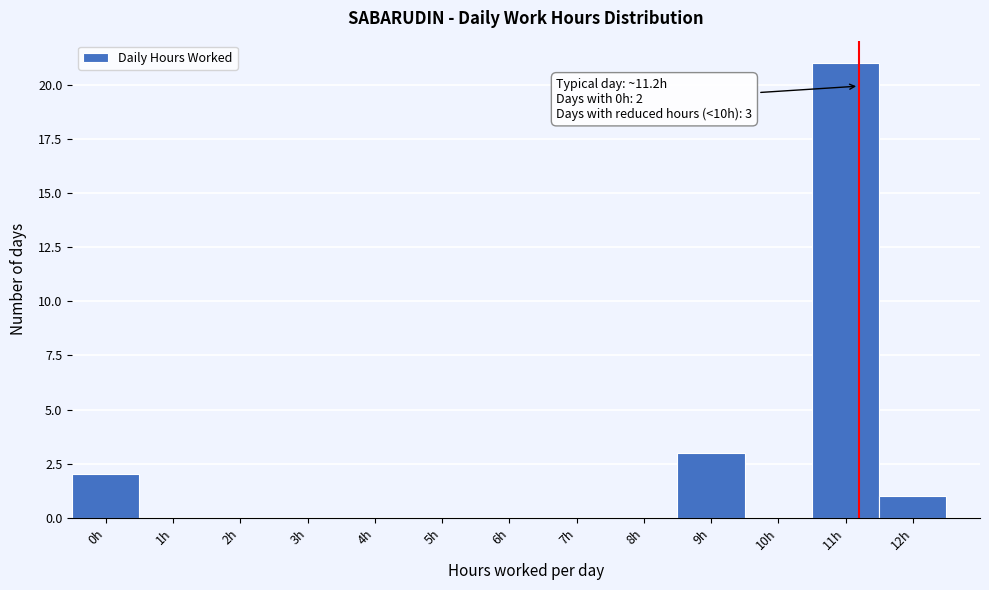

Over which range of the x-axis is the bar tallest?

10.5 to 11.5